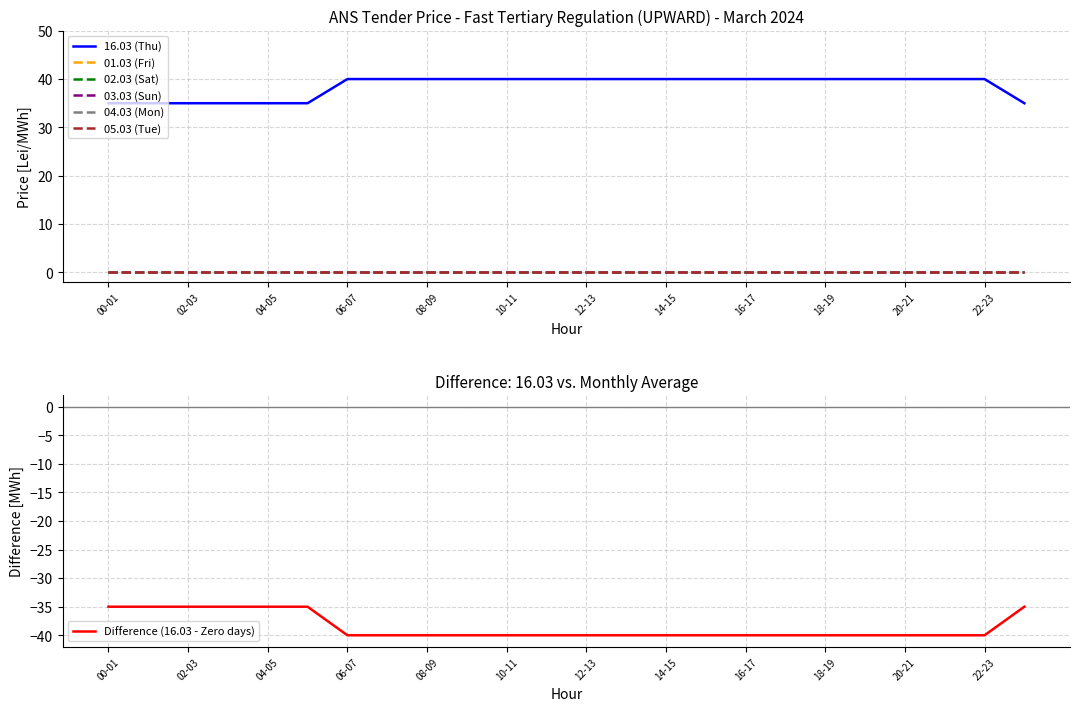

Does the chart display data point markers on the line(s)?

No